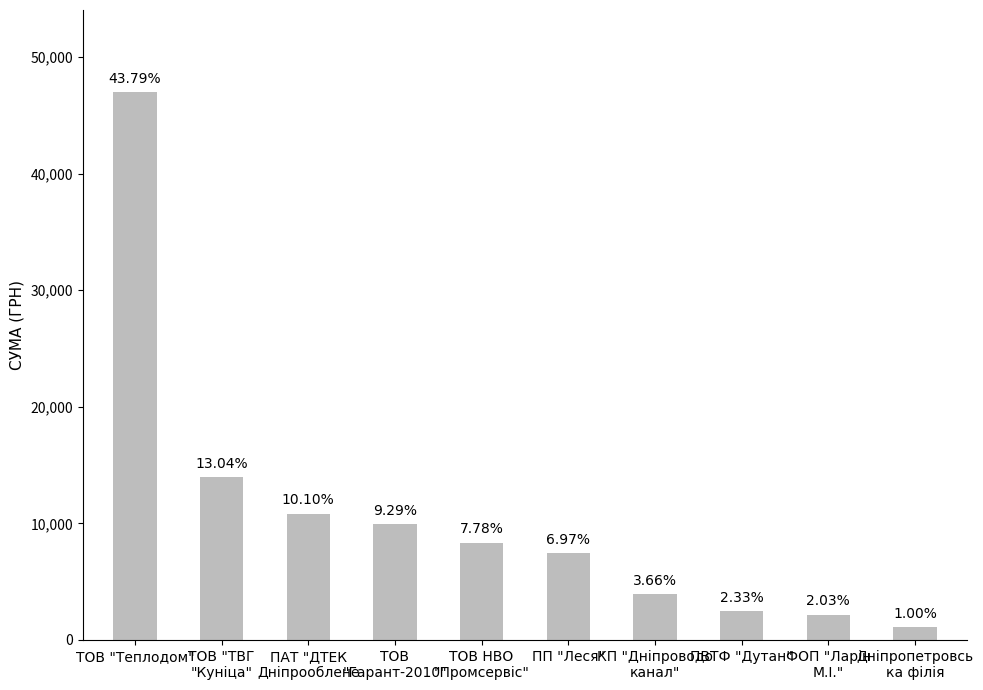

How many bars are there in total?

10